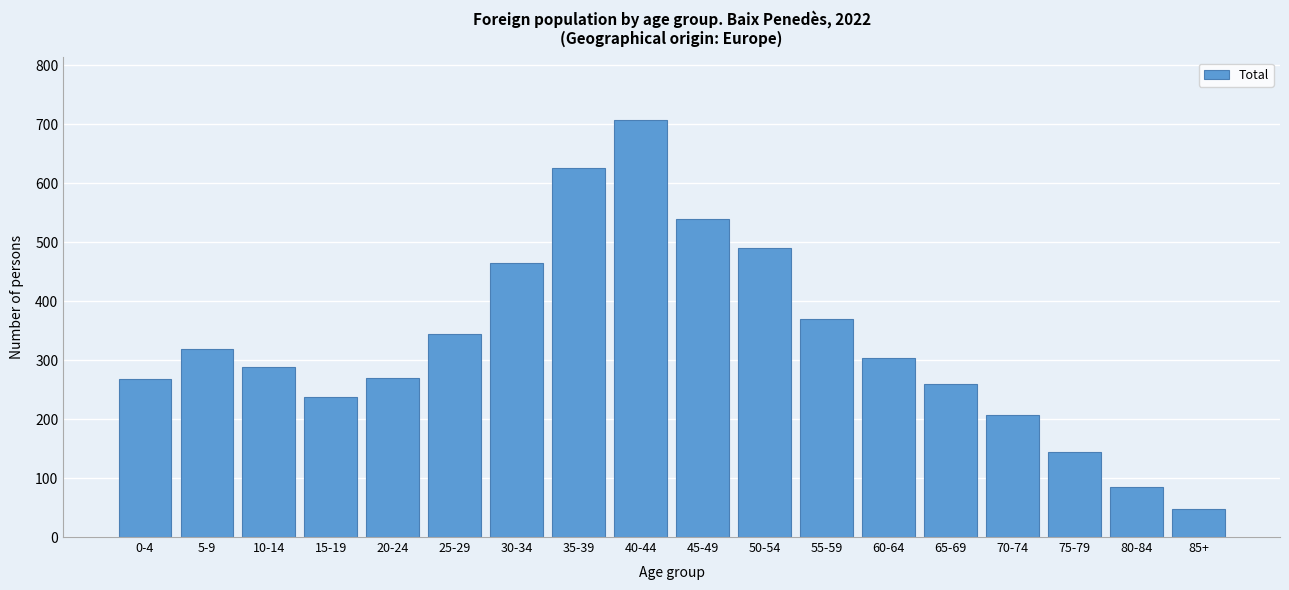

The value at 40-44 is 707. True or false?

True